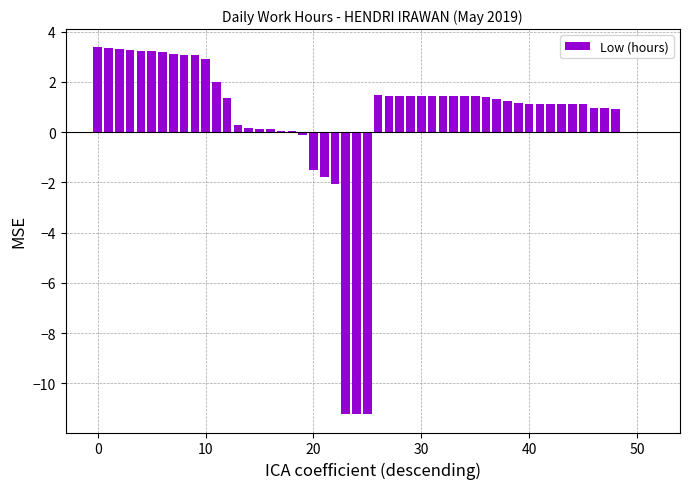

What is the maximum value shown in the chart?

3.4